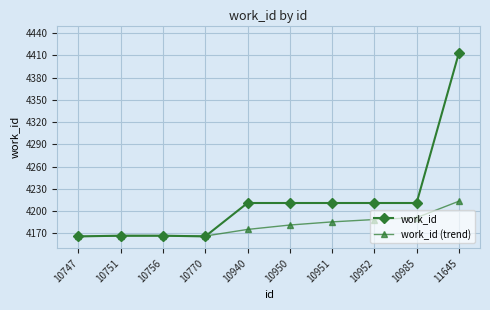

True or false: work_id (trend) has more than 0 interior local peaks.

True